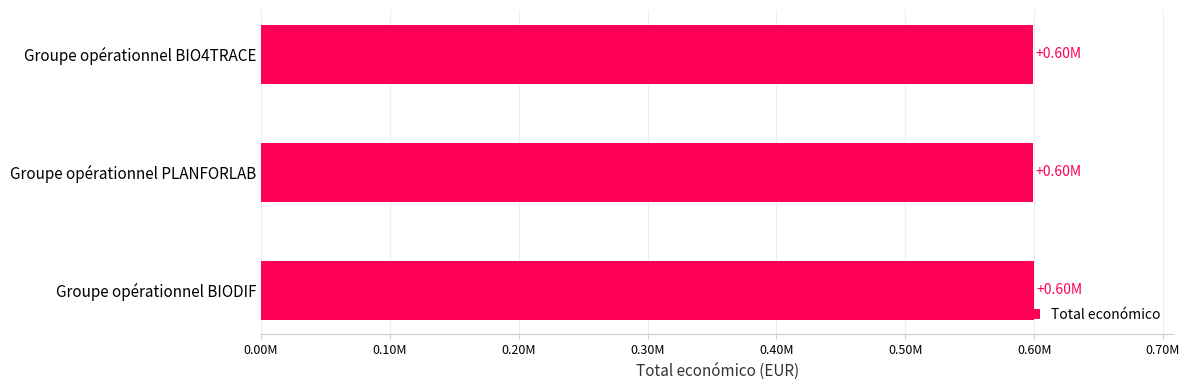

Are the bars horizontal?

Yes